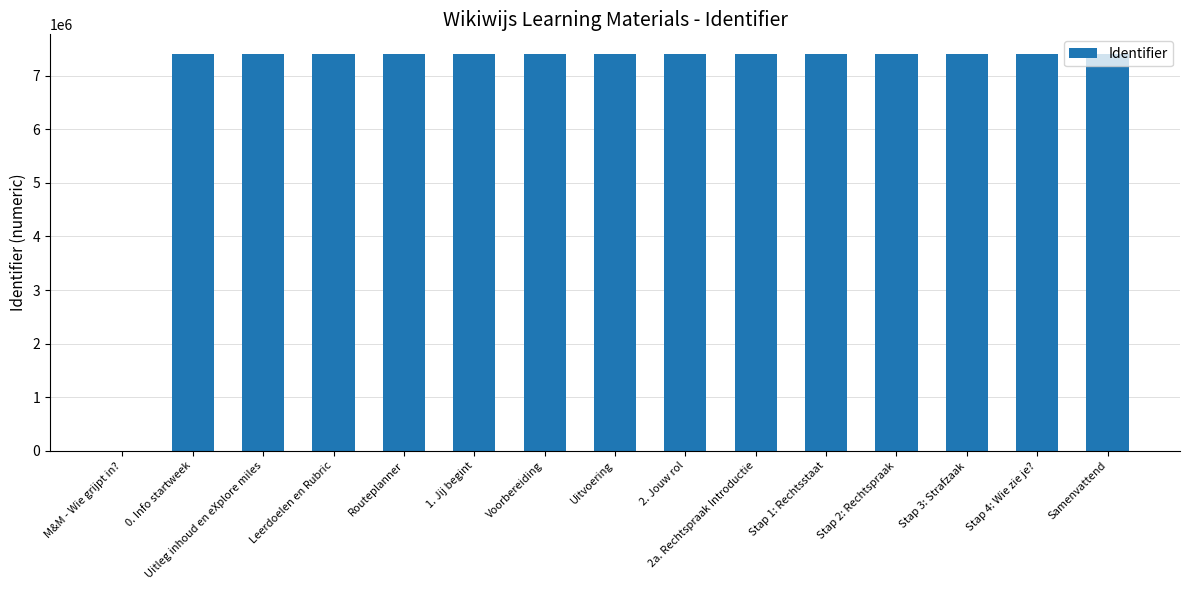

What is the change in value from Routeplanner to Uitvoering?

+5